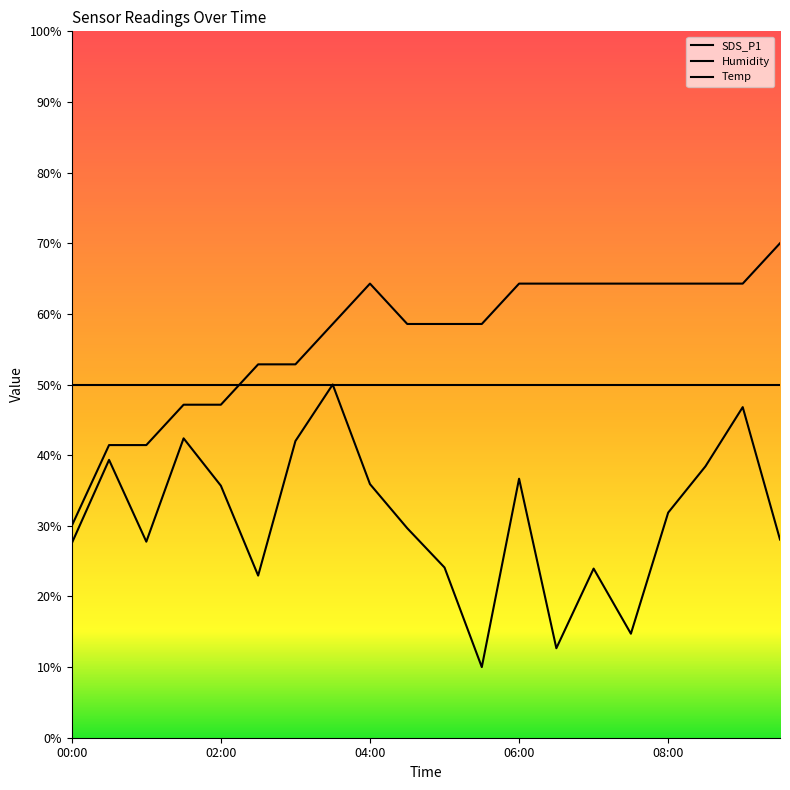

Reading left to right, list all the values displayed in this chart.

SDS_P1: 00:00=27.5	00:30=39.3	01:00=27.8	01:30=42.4	02:00=35.7	02:30=23.0	03:00=42.0	03:30=50.0	04:00=35.9	04:30=29.7	05:00=24.1	05:30=10.0	06:00=36.7	06:30=12.7	07:00=23.9	07:30=14.7	08:00=31.9	08:30=38.4	09:00=46.8	09:30=28.1
Humidity: 00:00=30.0	00:30=41.4	01:00=41.4	01:30=47.1	02:00=47.1	02:30=52.9	03:00=52.9	03:30=58.6	04:00=64.3	04:30=58.6	05:00=58.6	05:30=58.6	06:00=64.3	06:30=64.3	07:00=64.3	07:30=64.3	08:00=64.3	08:30=64.3	09:00=64.3	09:30=70.0